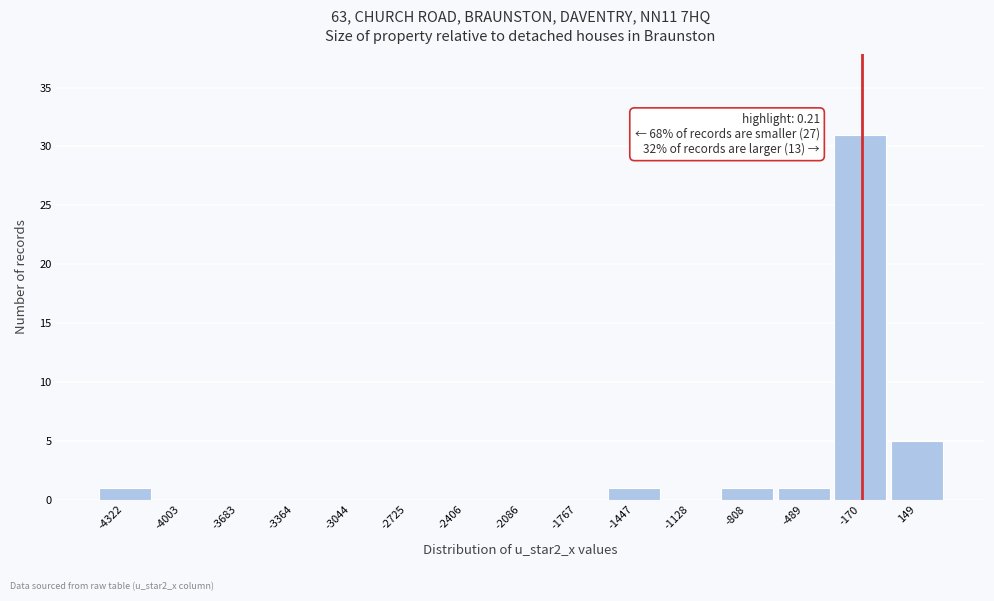

Reading right to left, what are all the values shown in this chart?

149=5	-170=31	-489=1	-808=1	-1128=0	-1447=1	-1767=0	-2086=0	-2406=0	-2725=0	-3044=0	-3364=0	-3683=0	-4003=0	-4322=1